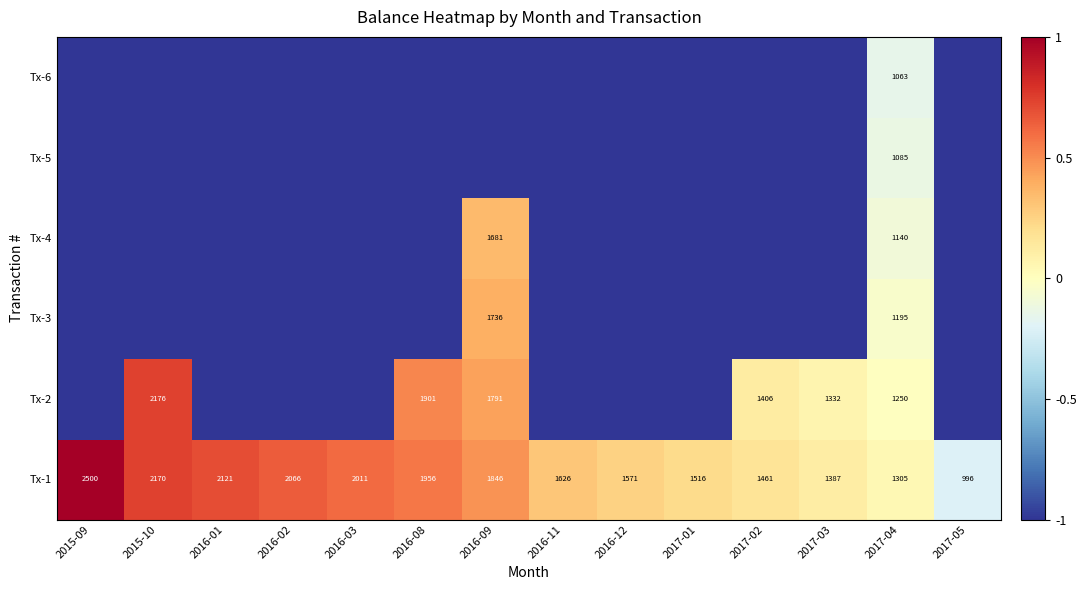

At which label does Tx-1 first exceed 1846?

2015-09